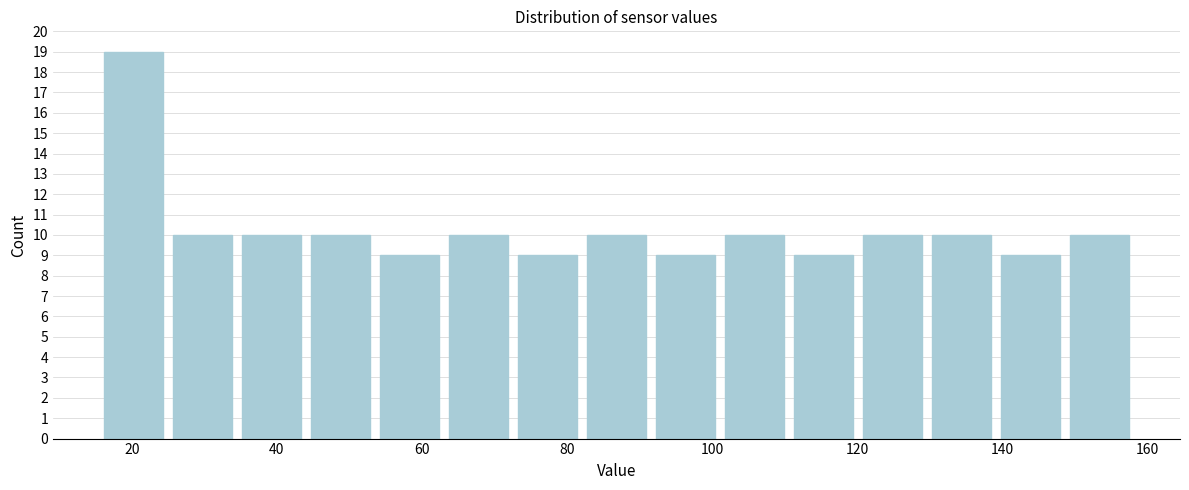

Reading left to right, list every bar in this chart as the range it spans on the x-axis followed by its height. Neither the bar edges nor the heights are printed on the chart, so give them approximately, as read against the axes.

16 to 24: 19
24 to 34: 10
34 to 44: 10
44 to 54: 10
54 to 64: 9
64 to 72: 10
72 to 82: 9
82 to 92: 10
92 to 102: 9
102 to 110: 10
110 to 120: 9
120 to 130: 10
130 to 140: 10
140 to 148: 9
148 to 158: 10